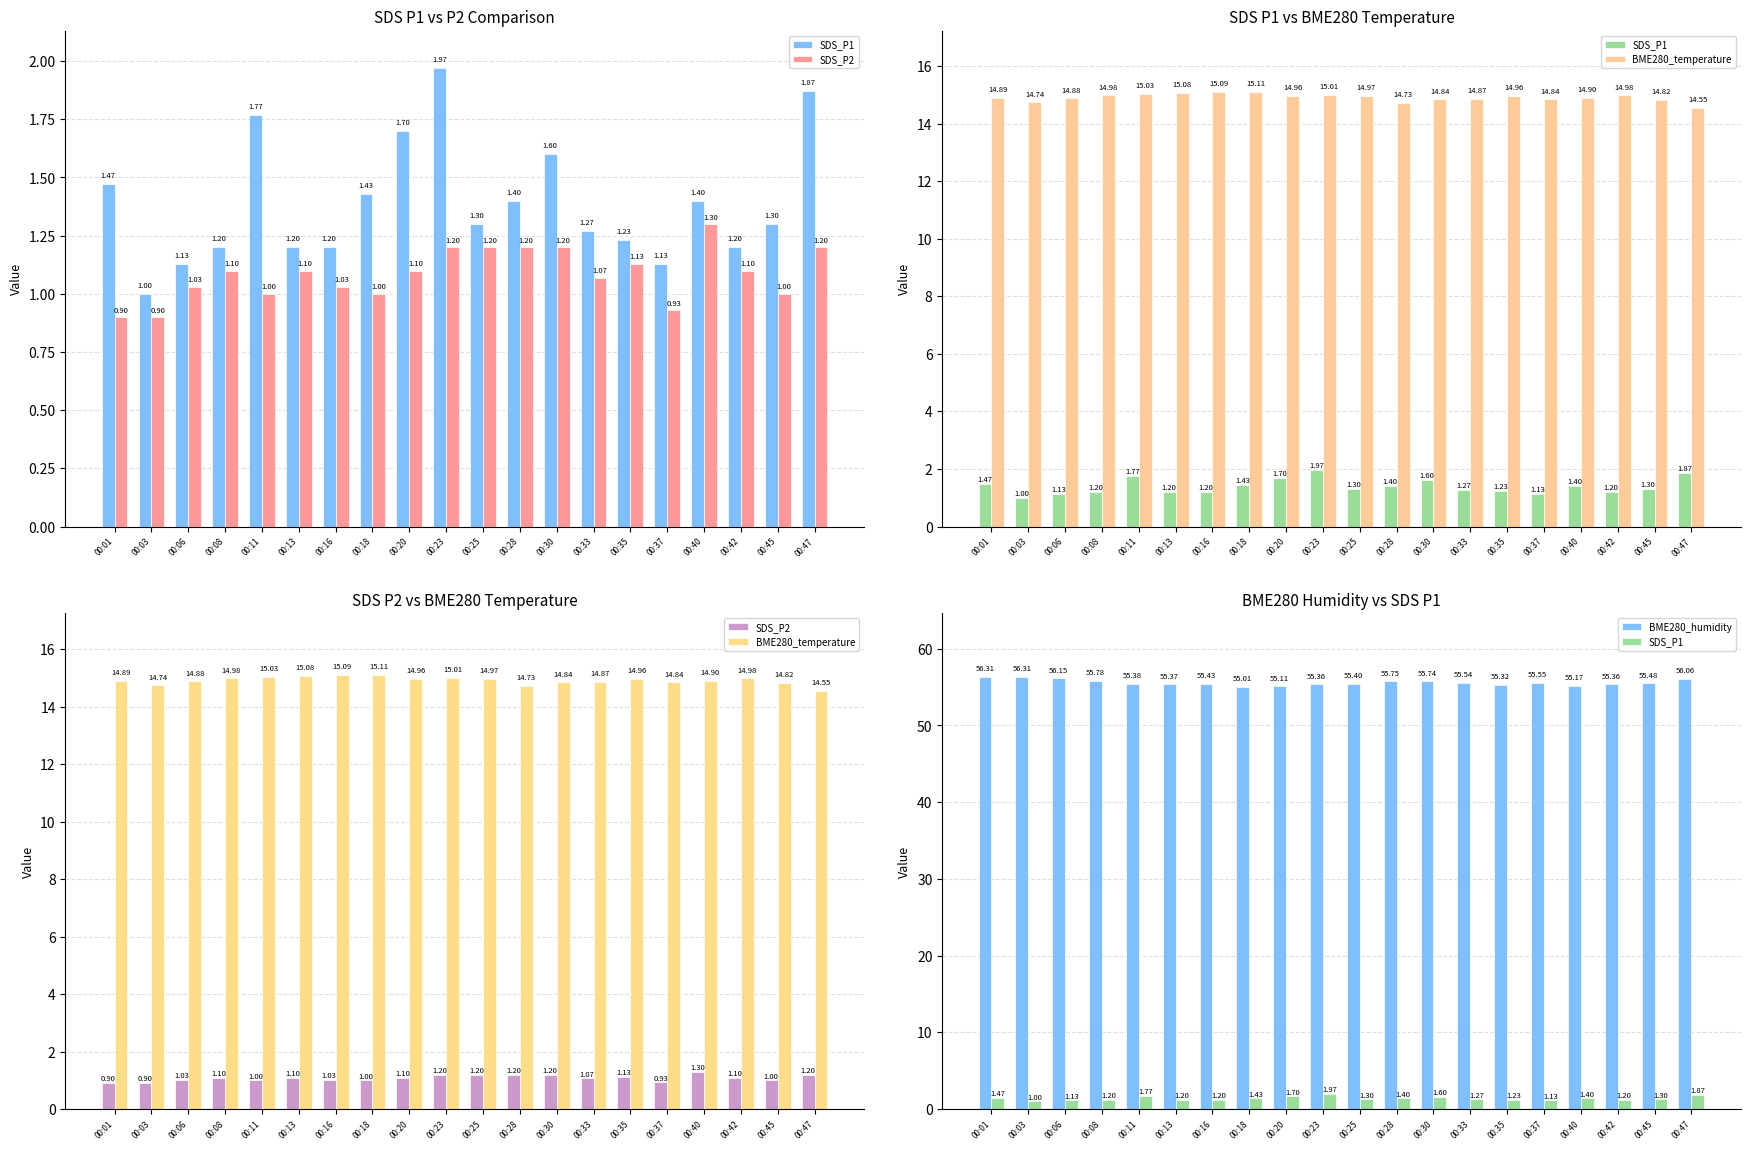

Is the value of BME280_humidity at 00:42 greater than the value of SDS_P2 at 00:28?

Yes